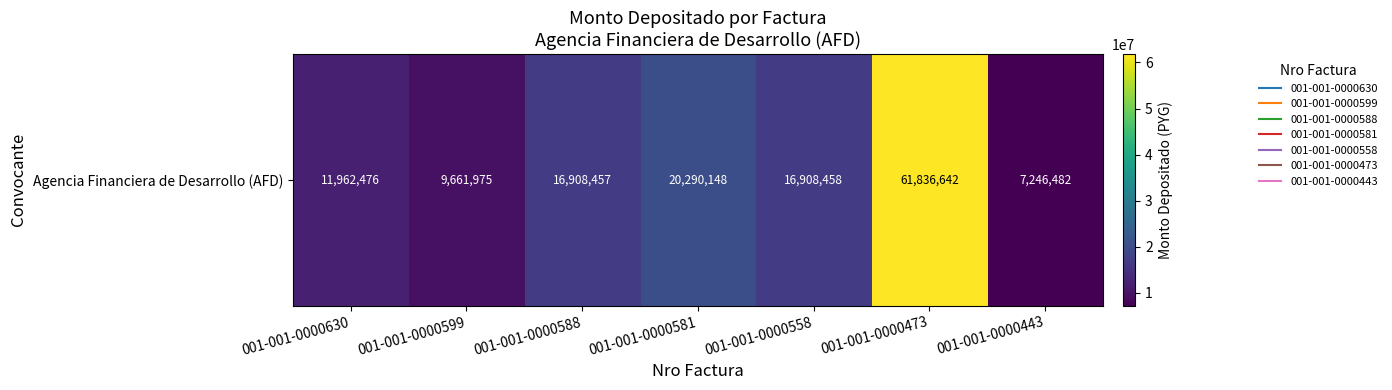

What is the maximum value shown in the chart?

61836642